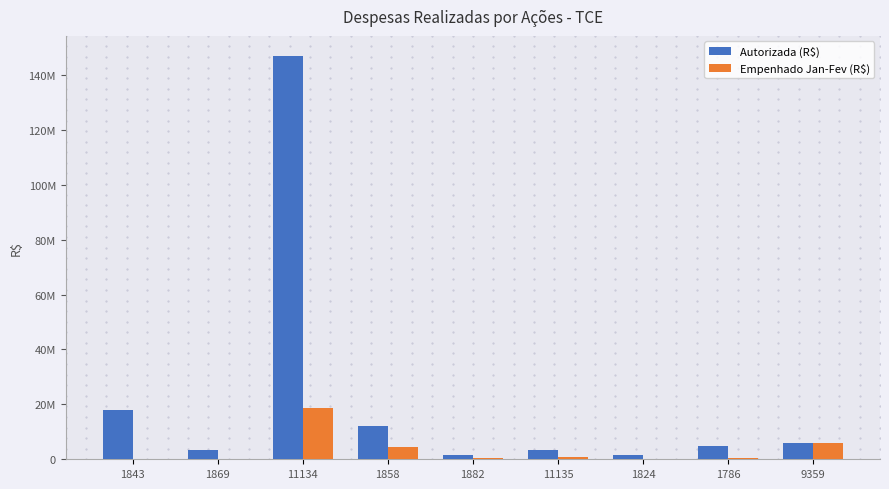

Reading right to left, list all the values displayed in this chart.

Autorizada (R$): 9359=5768698.7	1786=4760000.0	1824=1634925.8	11135=3400000.0	1882=1530000.0	1858=12020000.0	11134=146907284.1	1869=3288469.0	1843=17900000.0
Empenhado Jan-Fev (R$): 9359=5768698.7	1786=527971.9	1824=124631.7	11135=680866.7	1882=503655.4	1858=4368548.3	11134=18833650.5	1869=266721.9	1843=81117.0